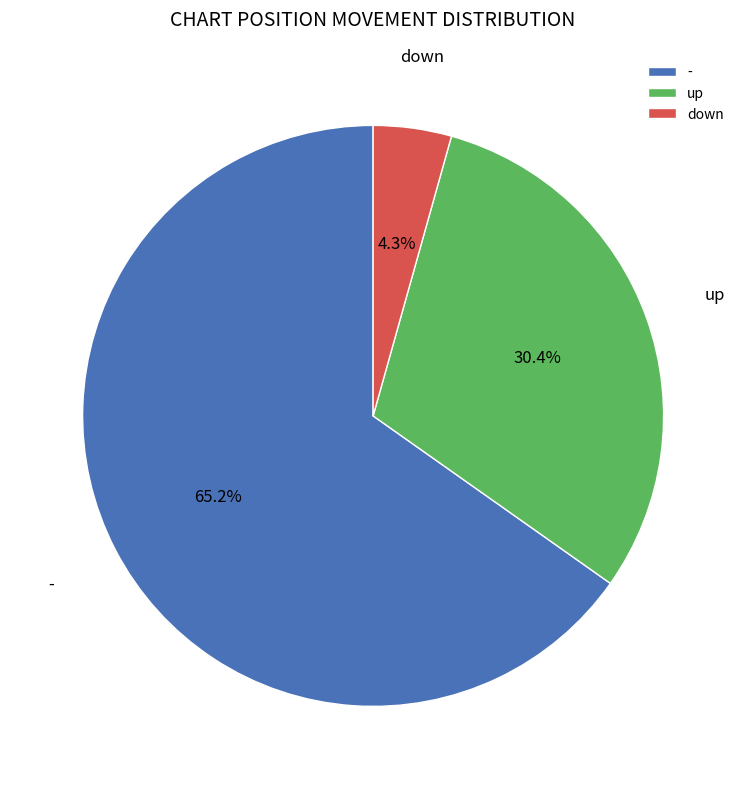

To the nearest percent, what is the difference between the largest and smallest slice percentages?

61%